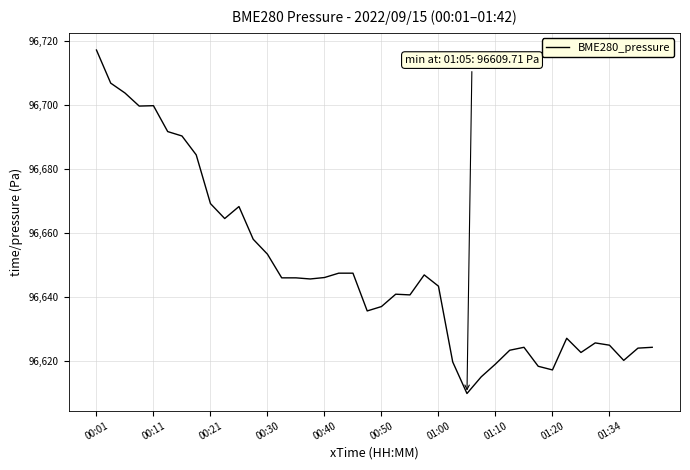

What is the difference between the maximum and minimum values?

107.3